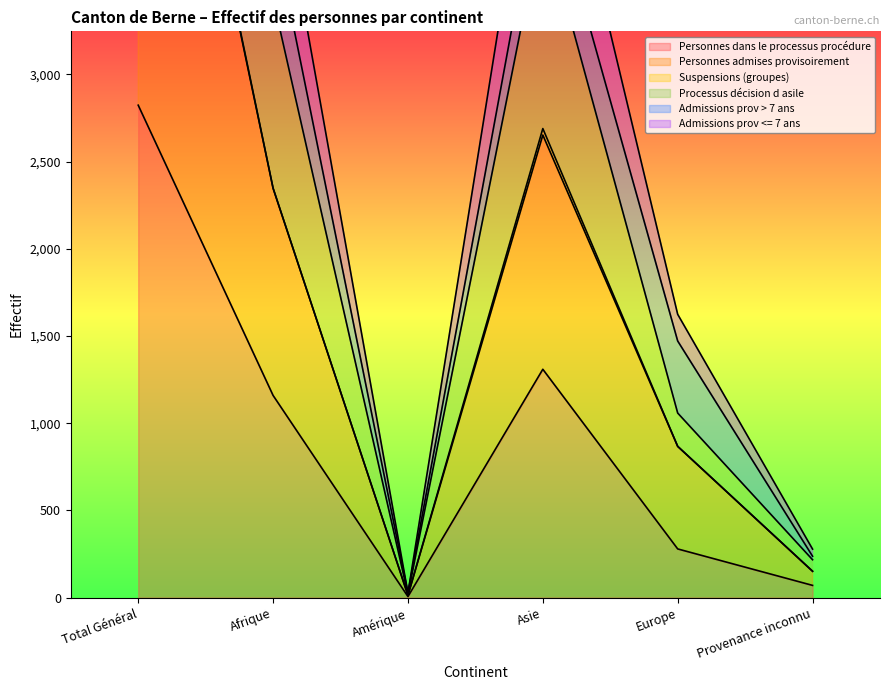

In Processus décision d asile, how many points are higher than both neighbors (excluding endpoints)?

1